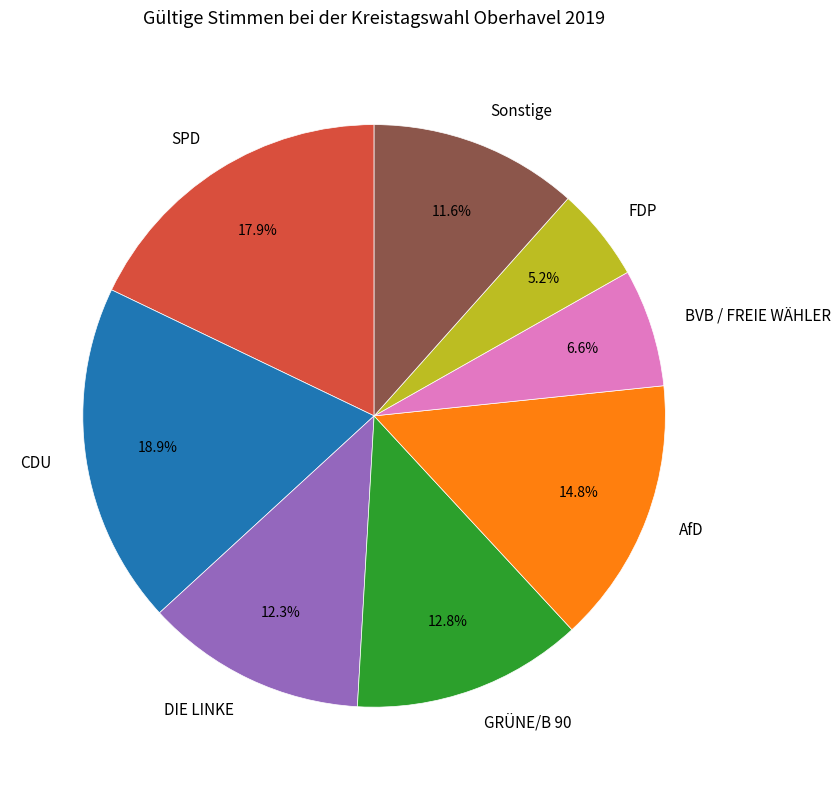

Between AfD and CDU, which is larger?

CDU